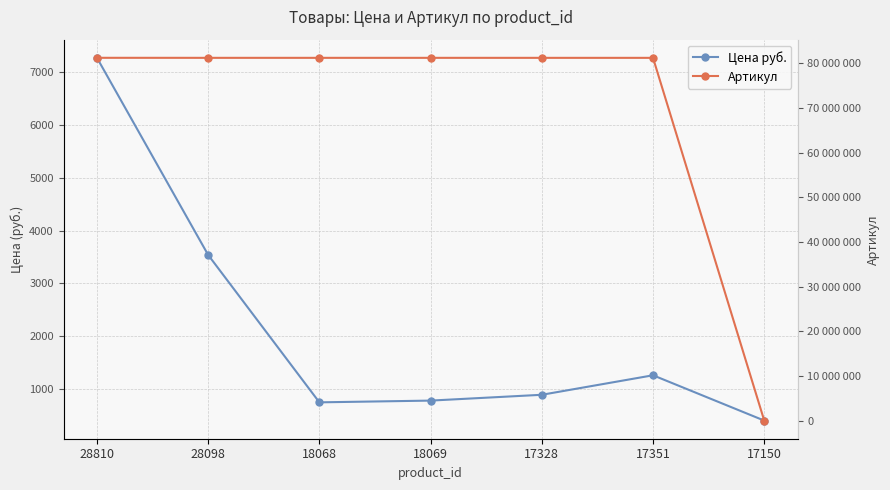

Read the Артикул value at 28098.

81262159